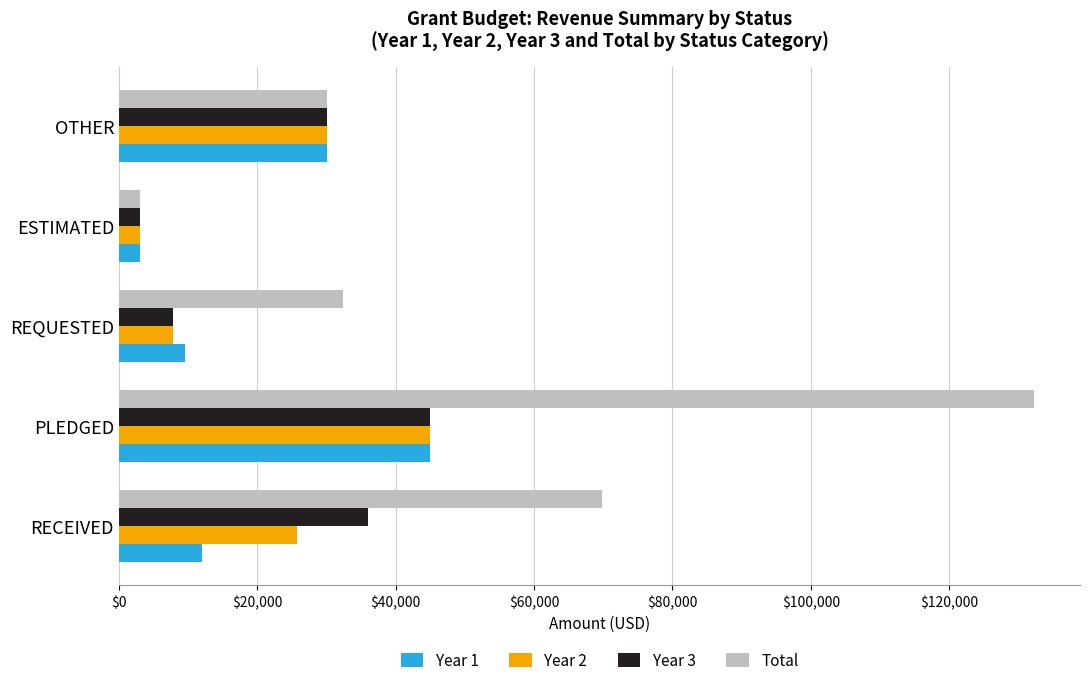

Between RECEIVED and OTHER, which series saw the biggest shift?

Total